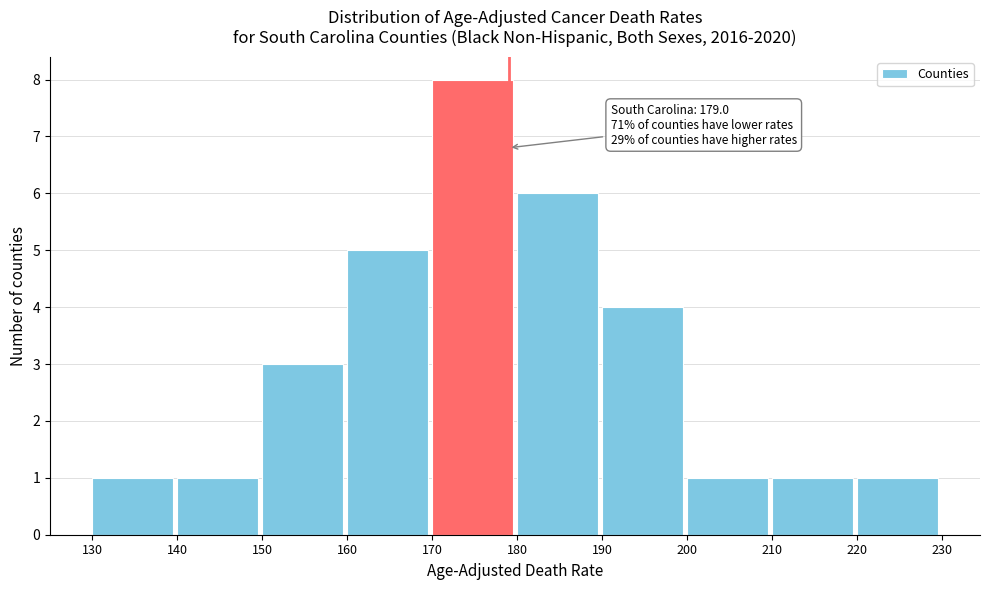

Over which range of the x-axis is the bar tallest?

170 to 180